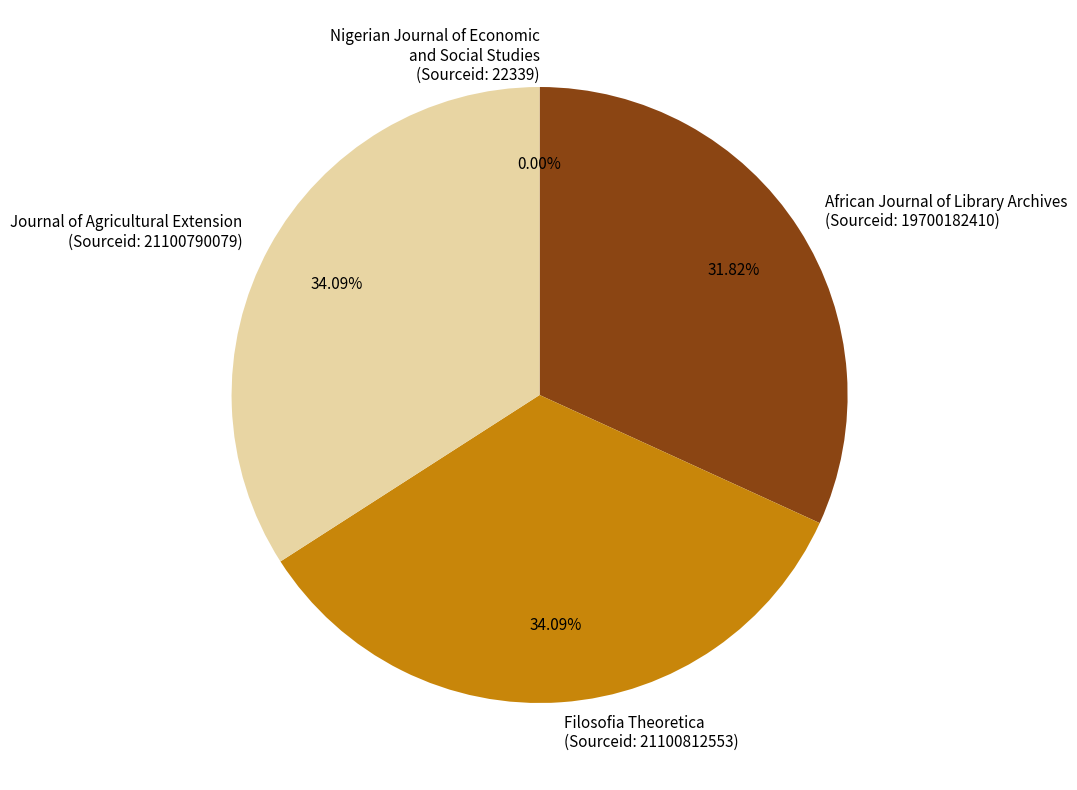

Approximately how many times larger is the value at African Journal of Library Archives (Sourceid: 19700182410) compared to Journal of Agricultural Extension (Sourceid: 21100790079)?

0.9